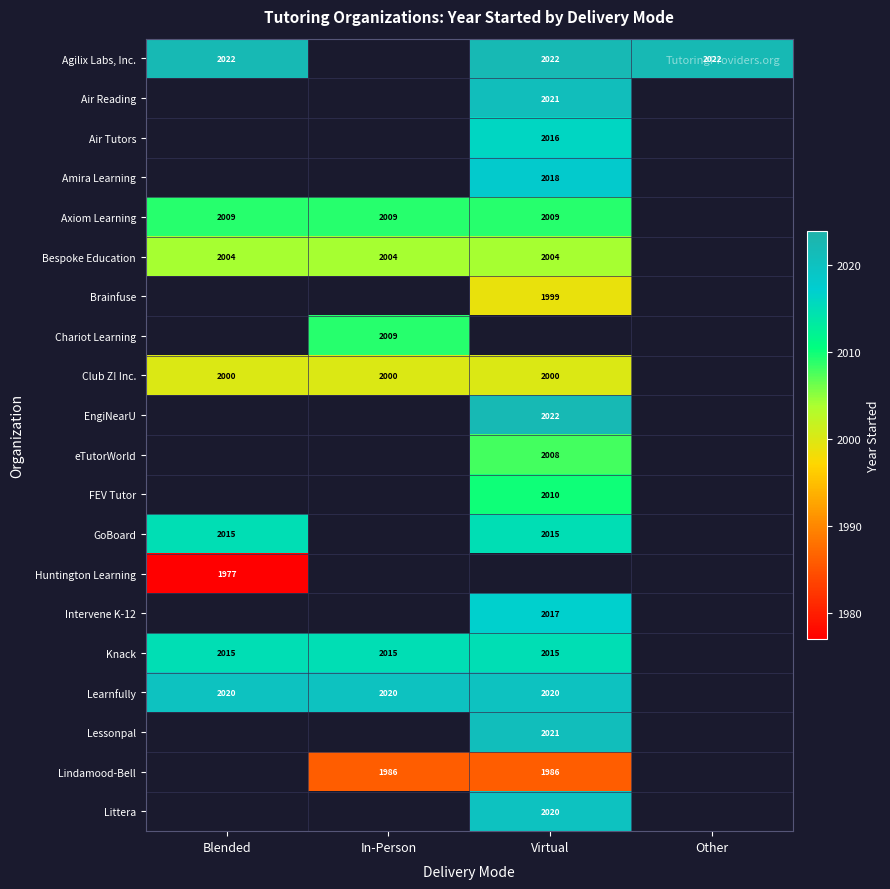

Is it true that Bespoke Education equals 3575 at Virtual?

False